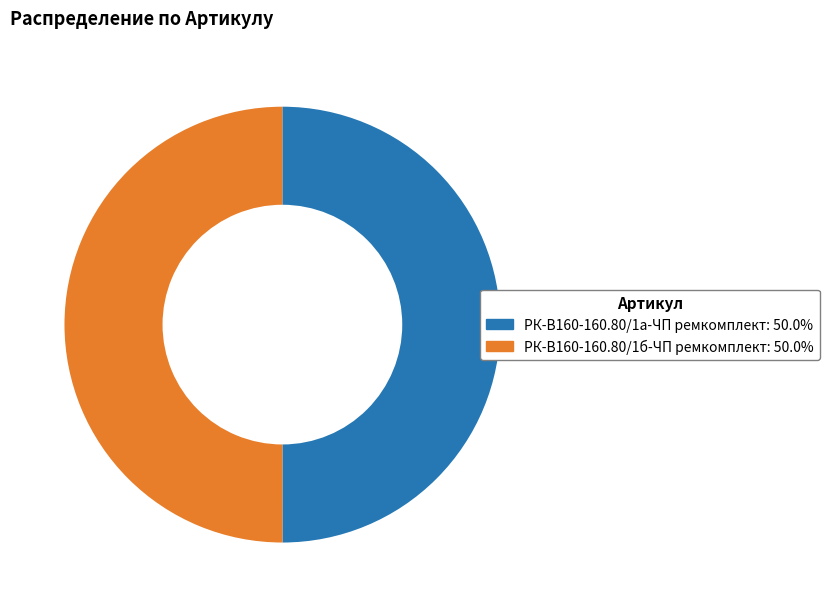

Approximately how many times larger is the value at РК-В160-160.80/1б-ЧП ремкомплект compared to РК-В160-160.80/1а-ЧП ремкомплект?

1.0